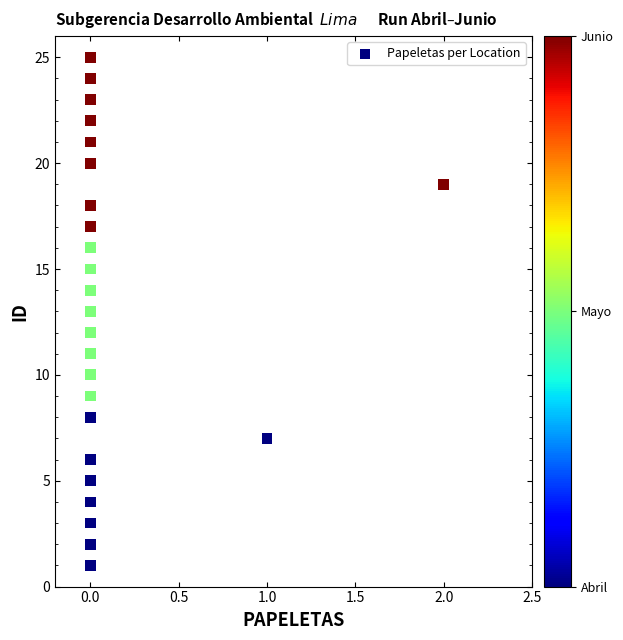

What is the range of Y values (max minus min)?

24